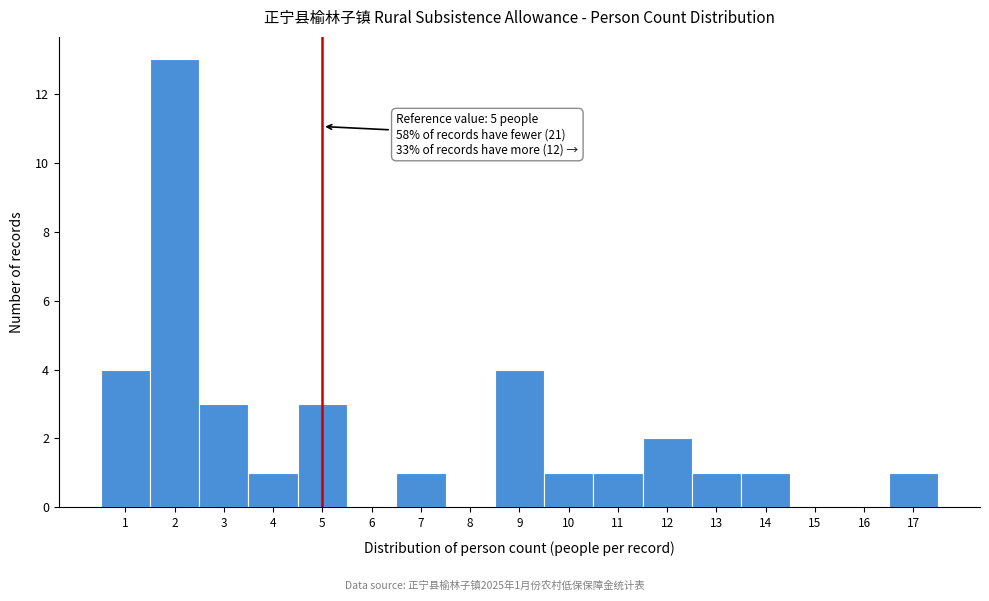

Which range on the x-axis has the tallest bar?

1.5 to 2.5